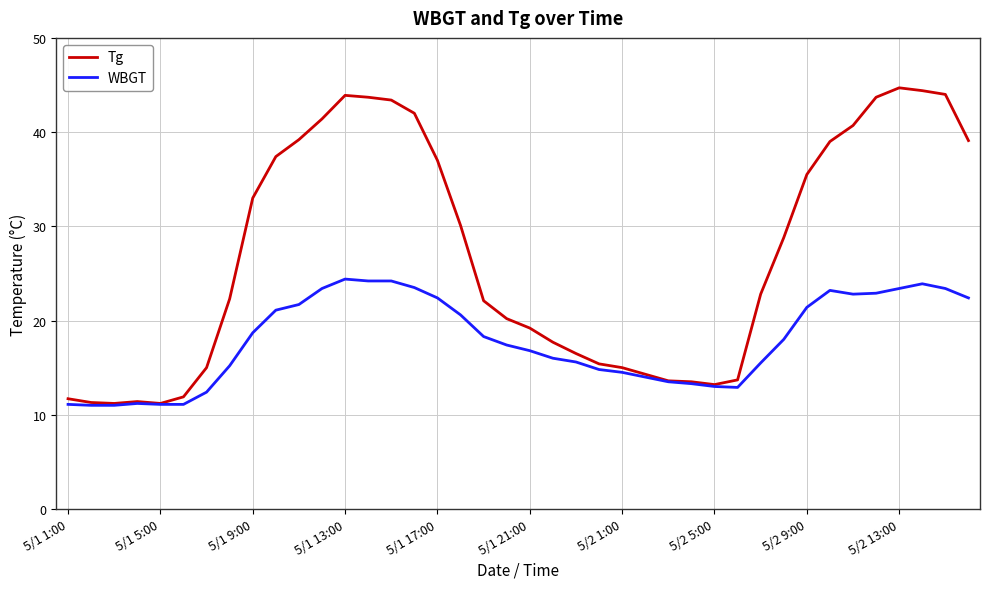

Which series has the largest total across all categories?

Tg